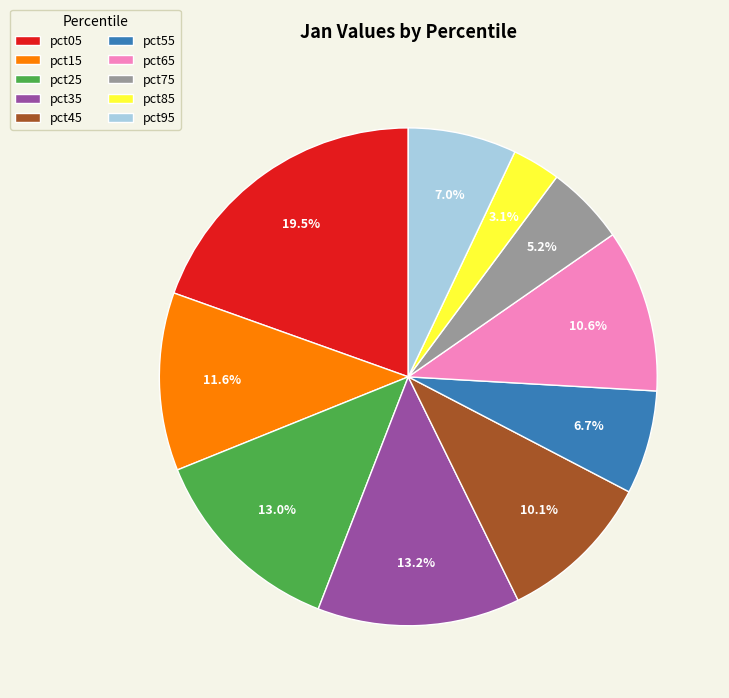

How many segments does this pie chart have?

10